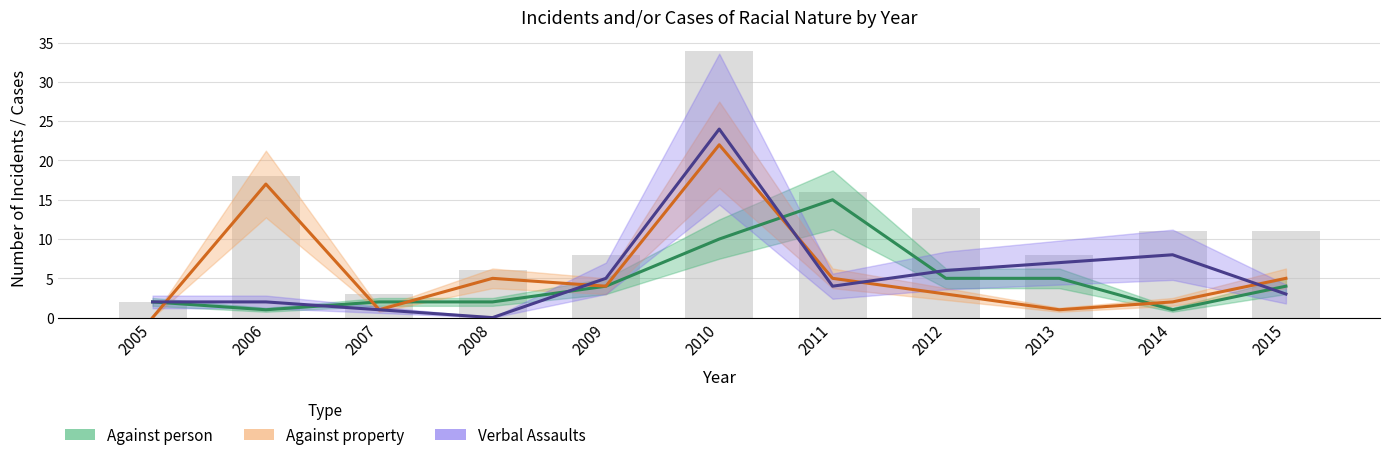

Which has a higher value, 2009 or 2006?

2009